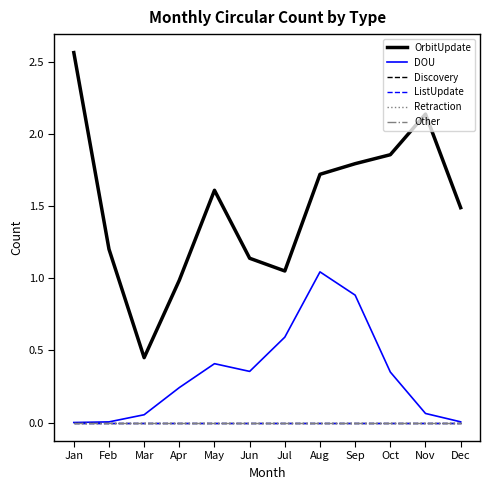

At which label is Other closest to 0?

Jan